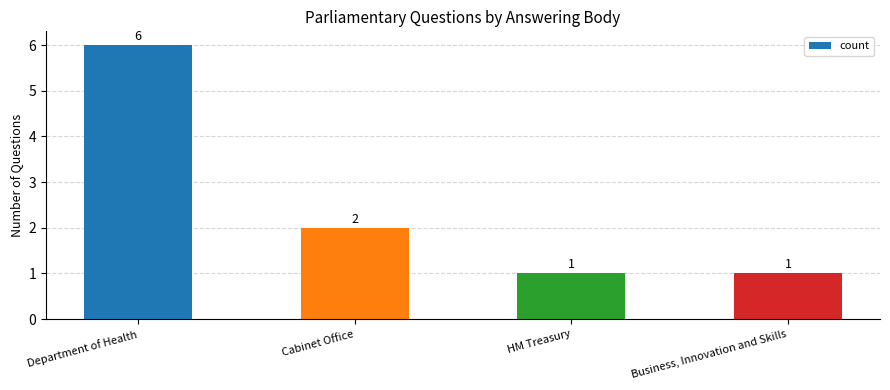

What is the difference between the values at Department of Health and Cabinet Office?

4